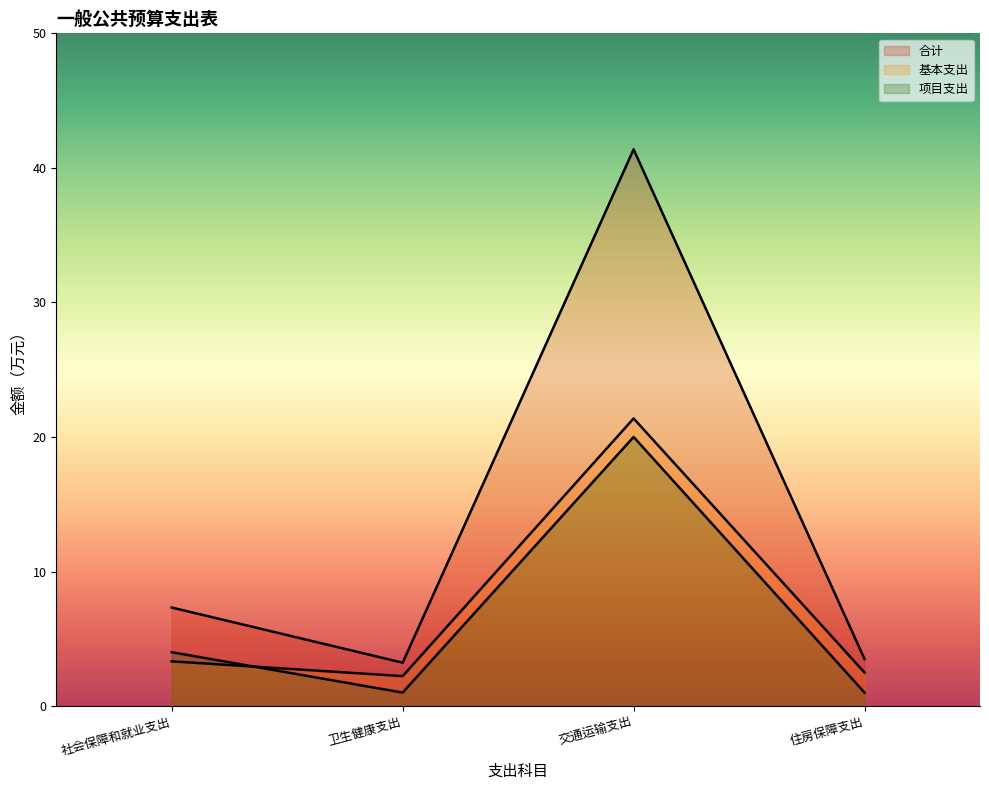

How many data points in 基本支出 are less than 3?

2